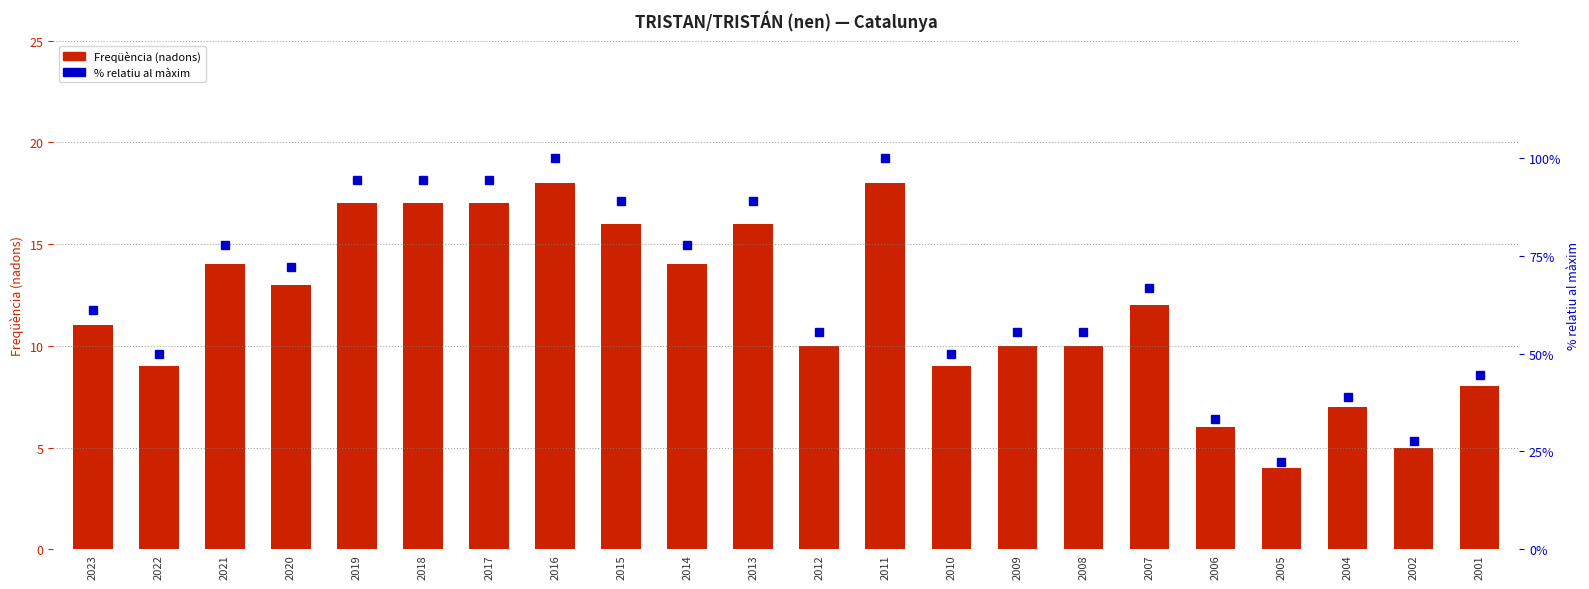

Reading left to right, extract all data points from this chart.

Freqüència: 11.0	9.0	14.0	13.0	17.0	17.0	17.0	18.0	16.0	14.0	16.0	10.0	18.0	9.0	10.0	10.0	12.0	6.0	4.0	7.0	5.0	8.0
% relatiu màxim: 61.1	50.0	77.8	72.2	94.4	94.4	94.4	100.0	88.9	77.8	88.9	55.6	100.0	50.0	55.6	55.6	66.7	33.3	22.2	38.9	27.8	44.4